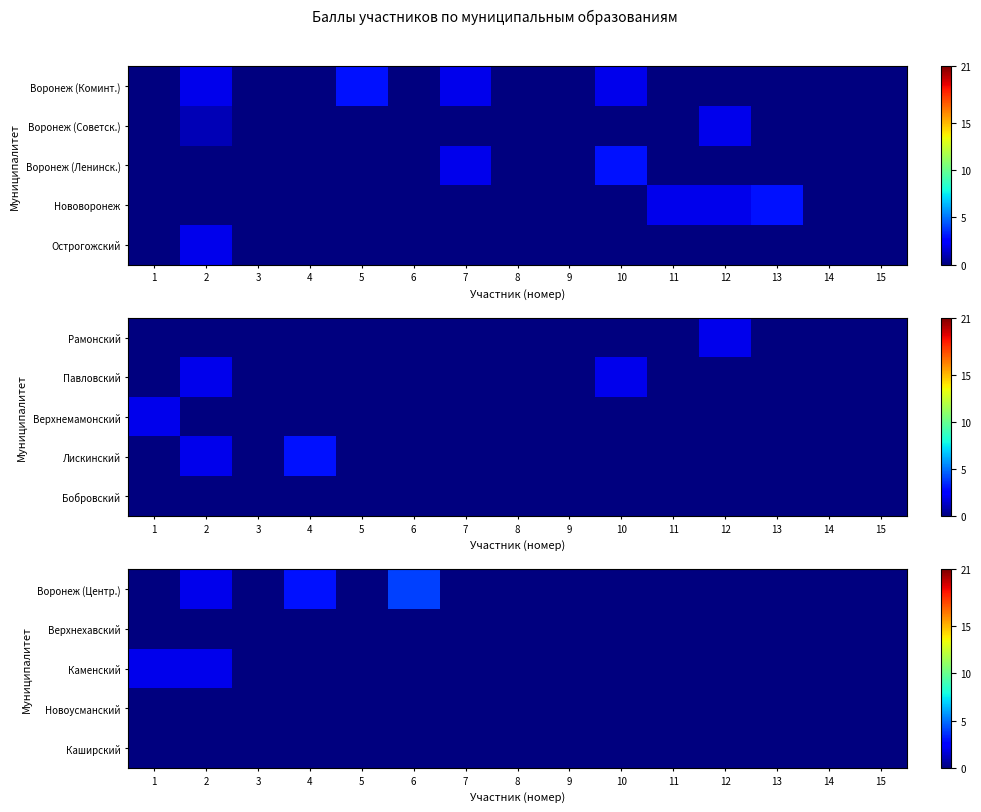

Which series changed the most between 3 and 8?

Воронеж (Центр.)